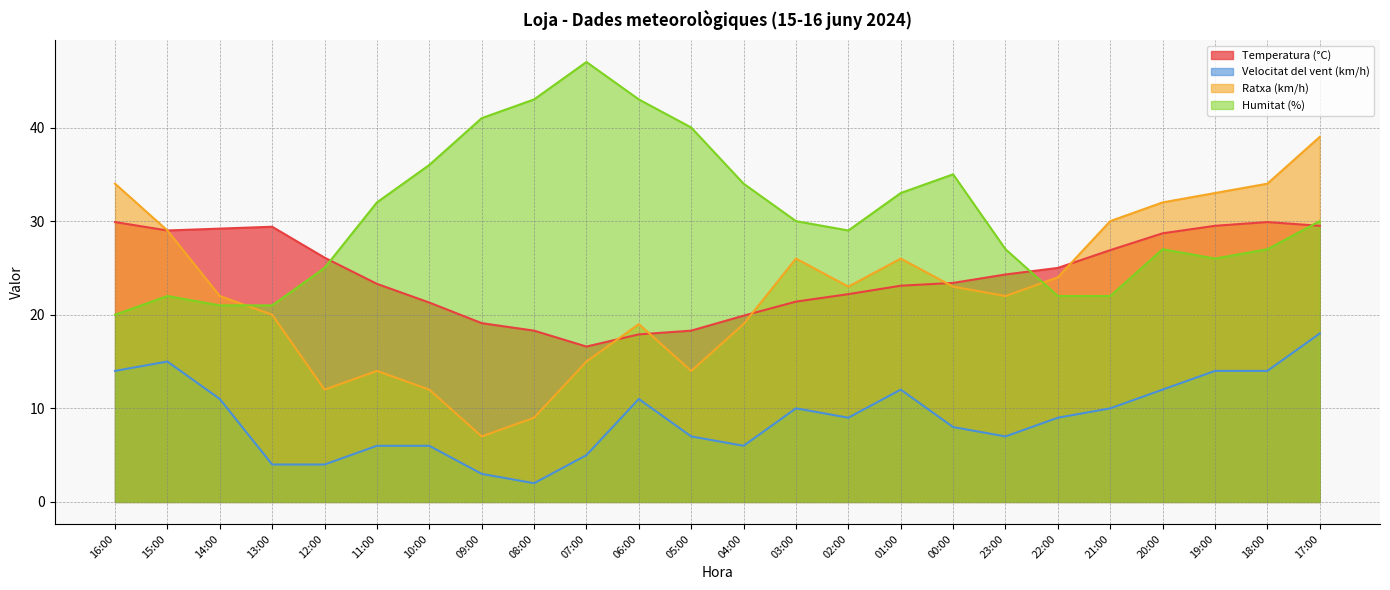

What position from the left is 07:00?

10